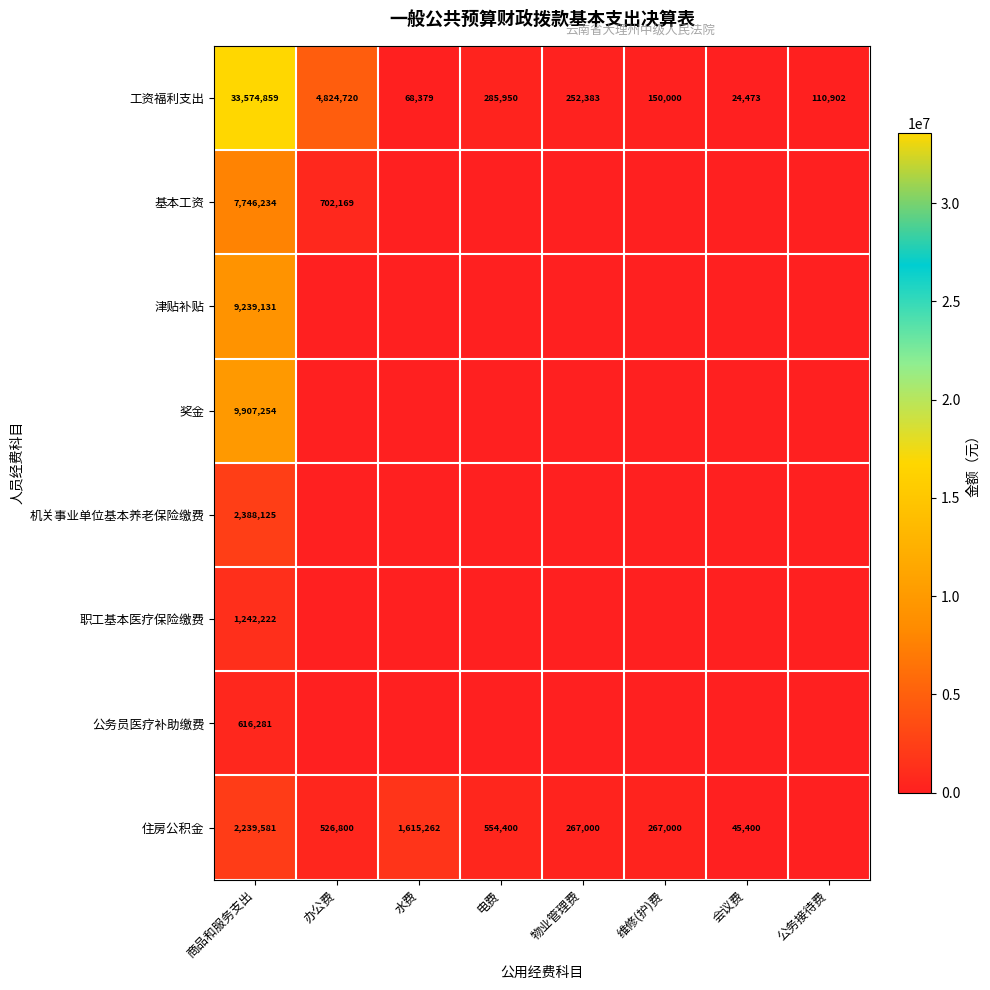

Where does the 工资福利支出 series first go above 252383?

商品和服务支出